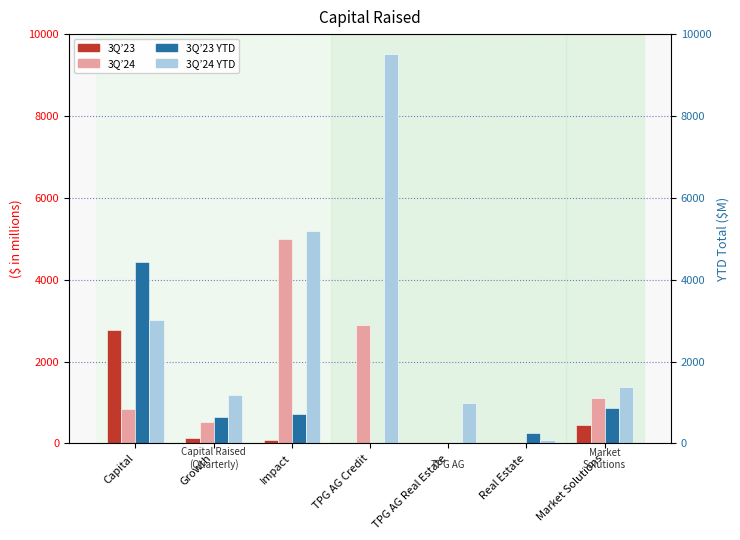

Between Growth and TPG AG Real Estate, which is larger?

Growth